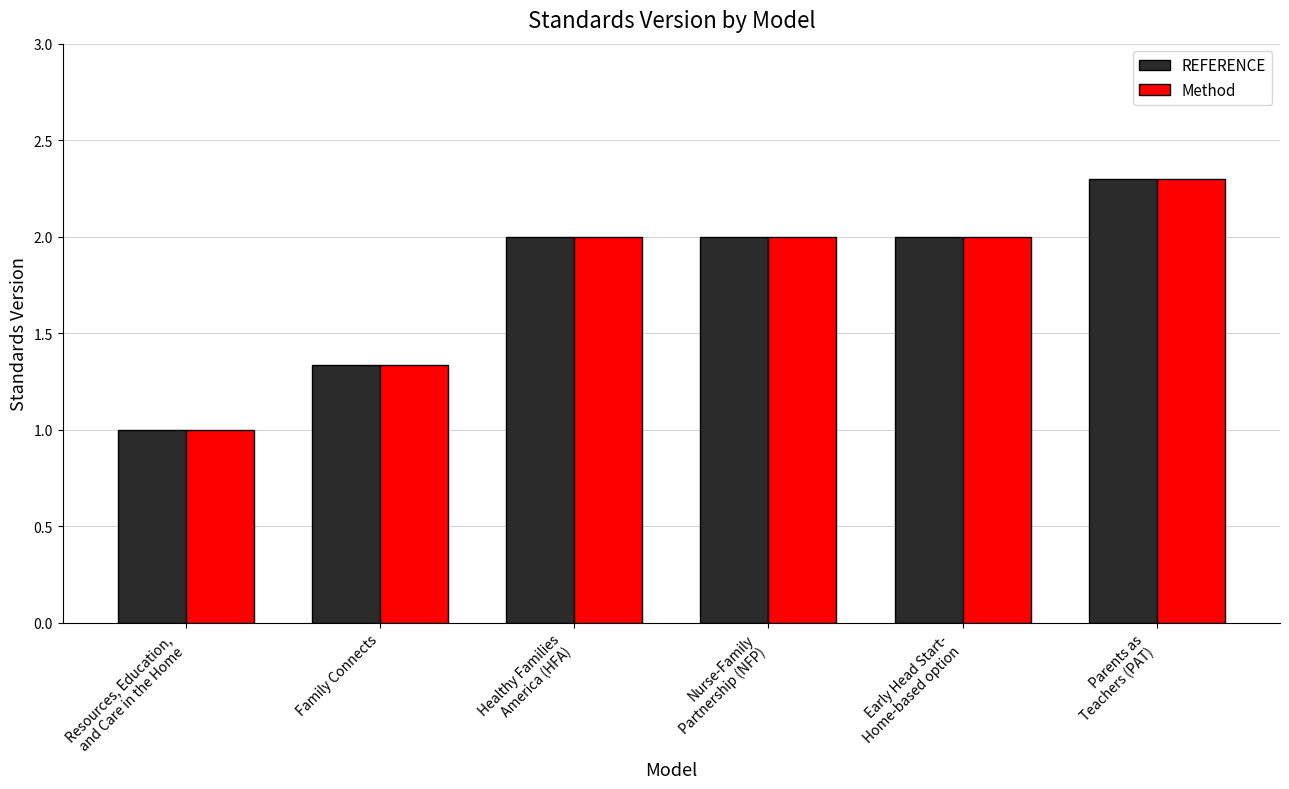

What is the label of the 6th bar from the left?

Parents as
Teachers (PAT)